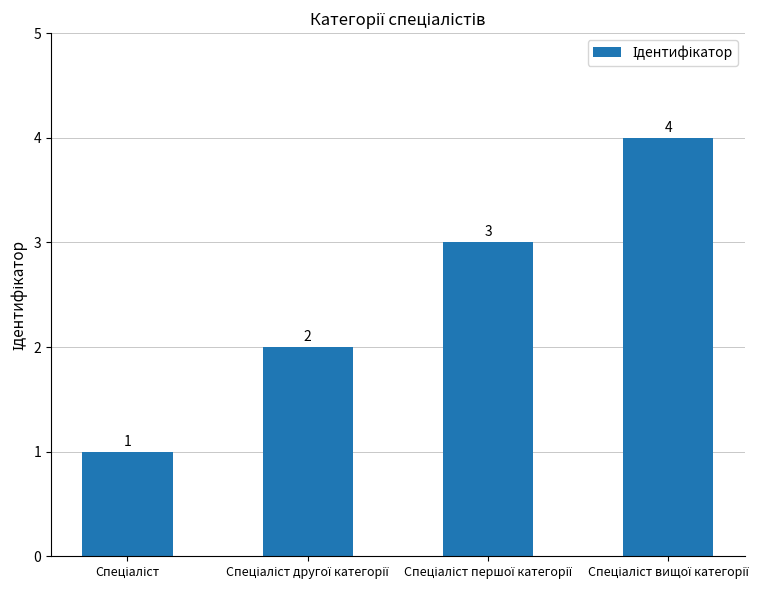

How many values are between 2 and 4?

3